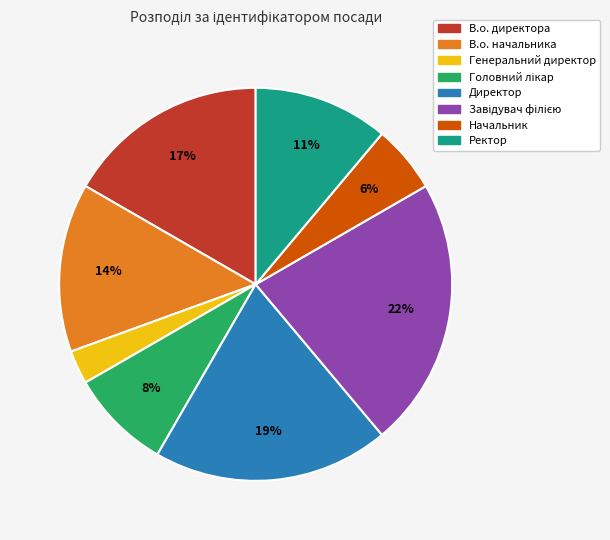

Does Начальник account for over 50% of the chart?

No